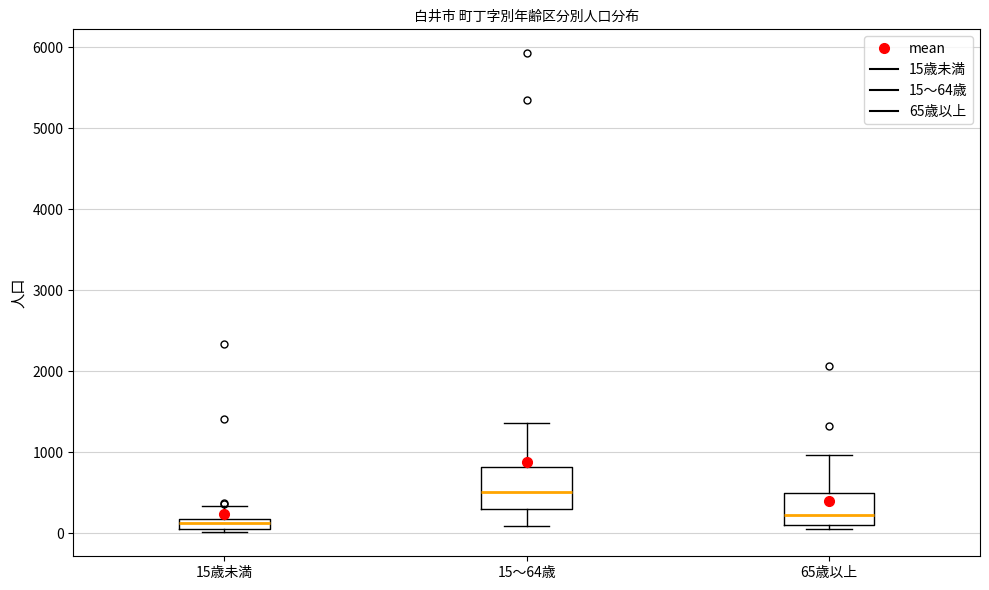

Where does the upper whisker of the box for 15歳未満 end on the y-axis? The values are not printed on the chart, so give them approximately, as read against the axis.

300